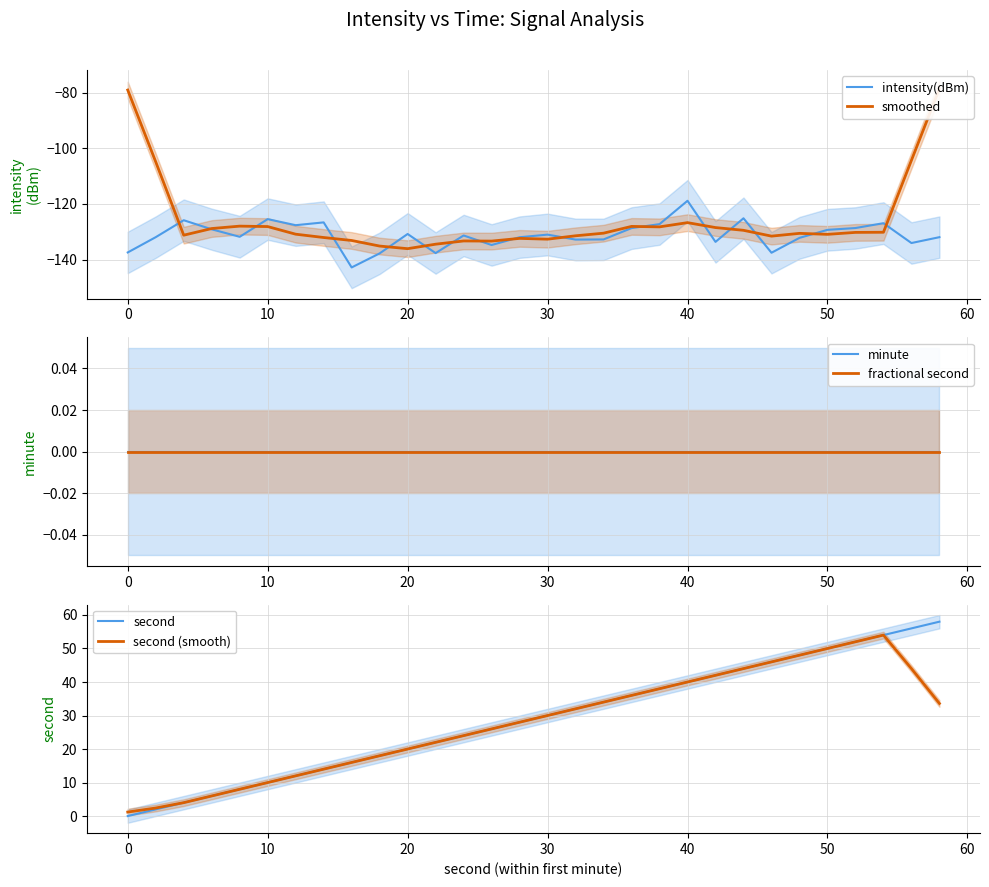

Which series has the largest range (max minus min)?

second